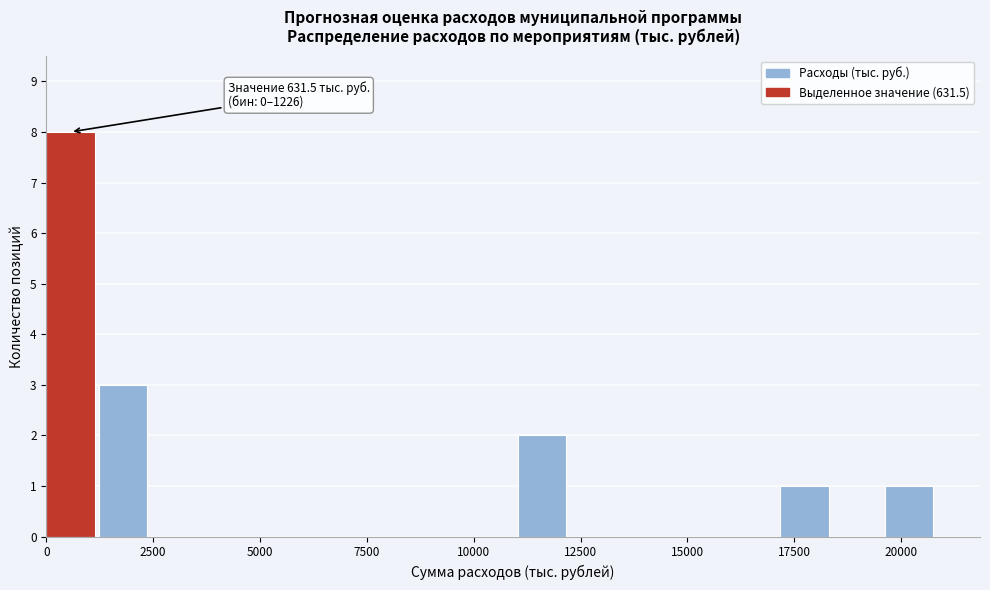

Read against the x-axis, roughly where is the centre of the tallest bar?

500